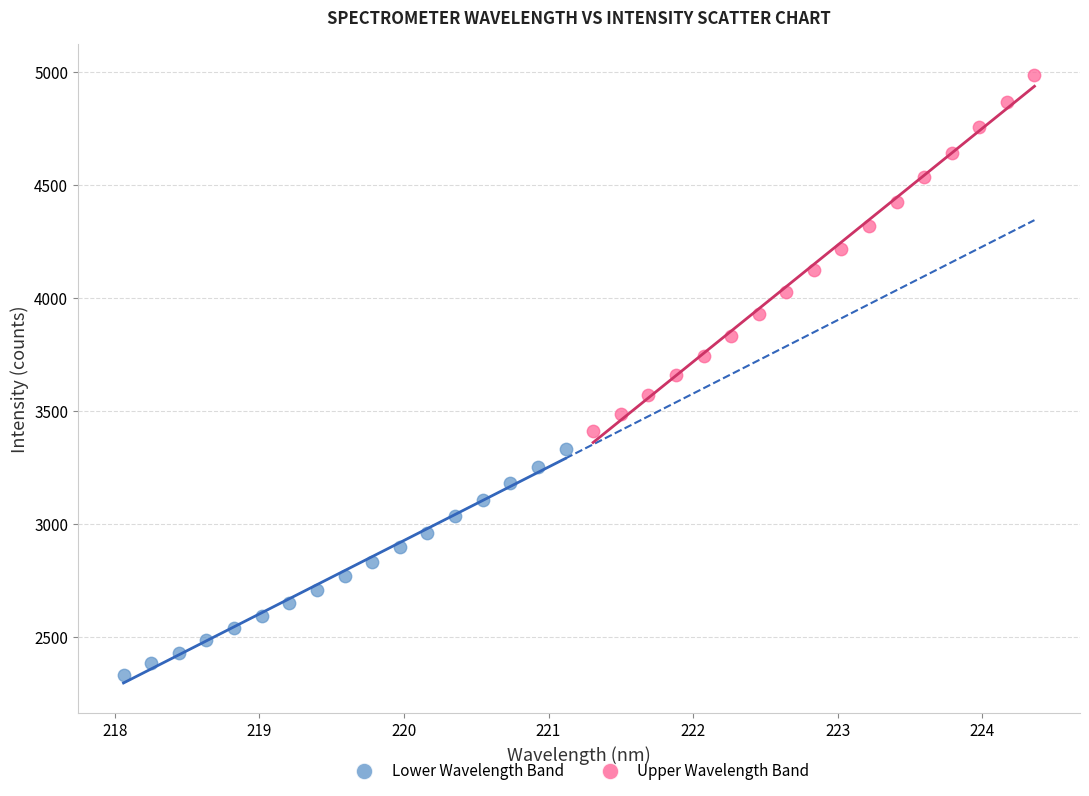

Which series contains the highest Y value?

Upper Wavelength Band